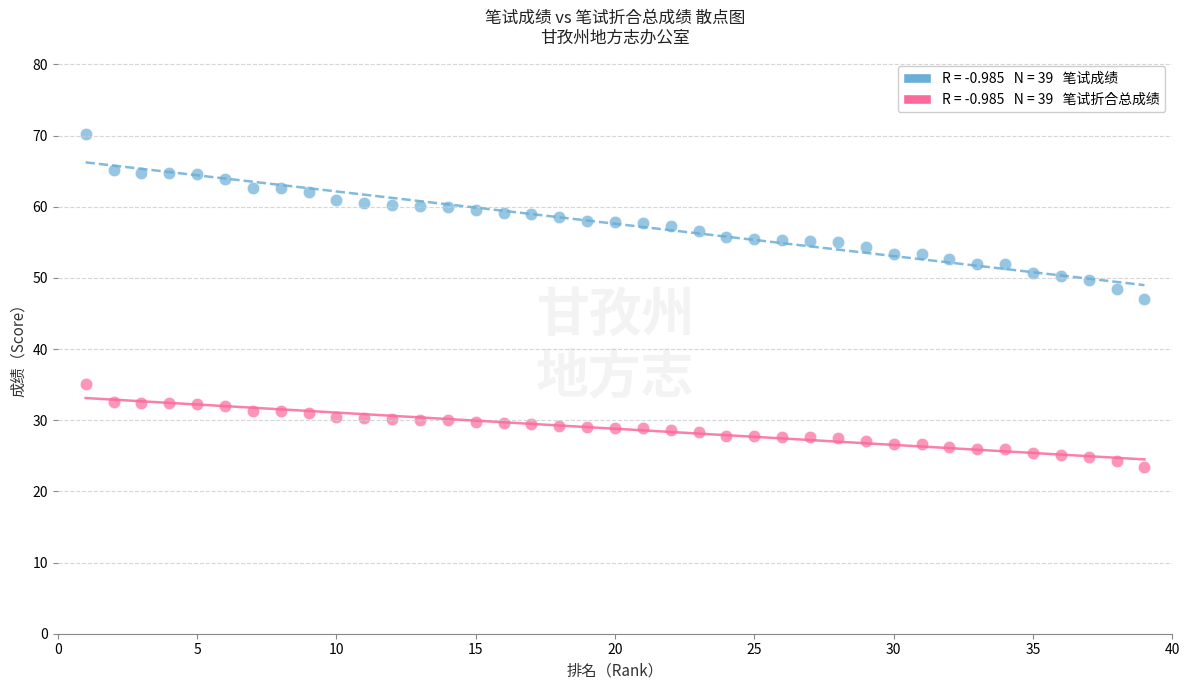

Across all data points, what is the range of Y values (max minus min)?

46.7